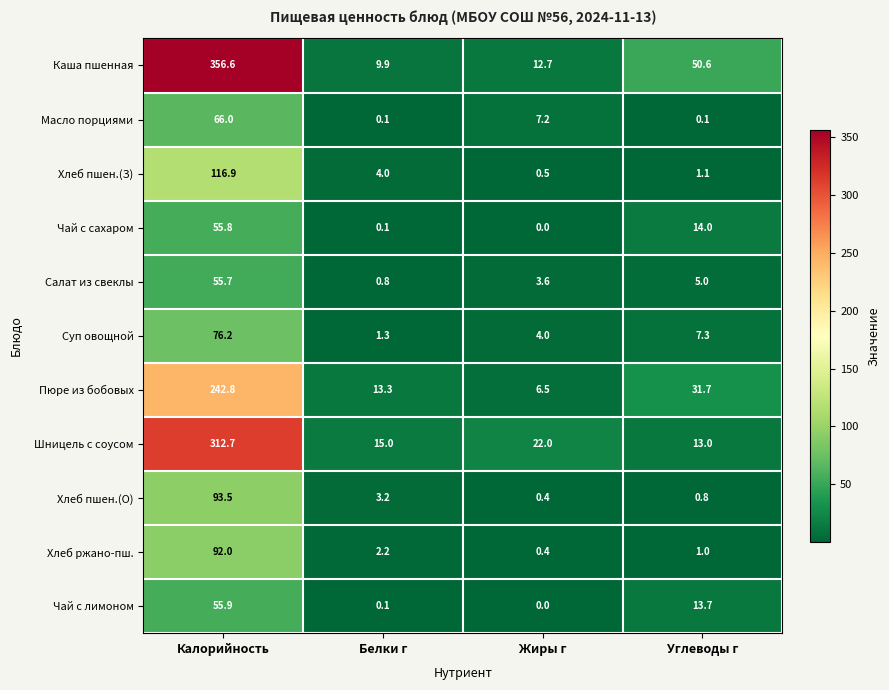

Rank the series by their maximum value, from lowest to highest.

Салат из свеклы, Чай с сахаром, Чай с лимоном, Масло порциями, Суп овощной, Хлеб ржано-пш., Хлеб пшен.(О), Хлеб пшен.(З), Пюре из бобовых, Шницель с соусом, Каша пшенная